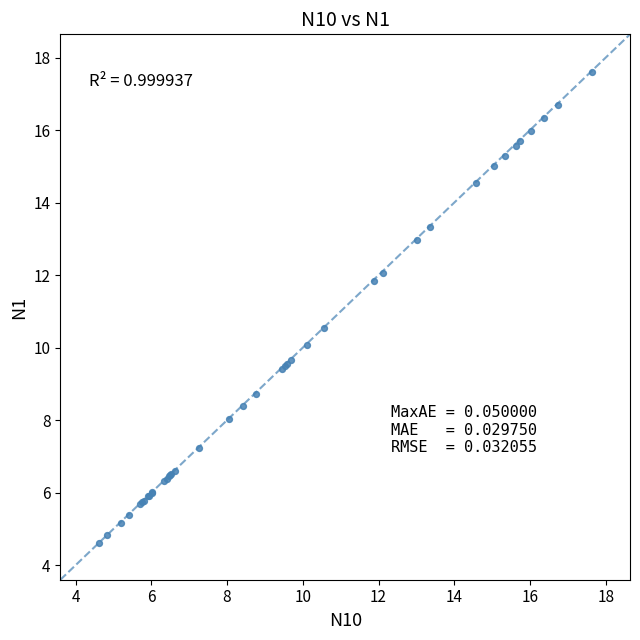

What Y value in the scatter plot is closest to 11?

10.5